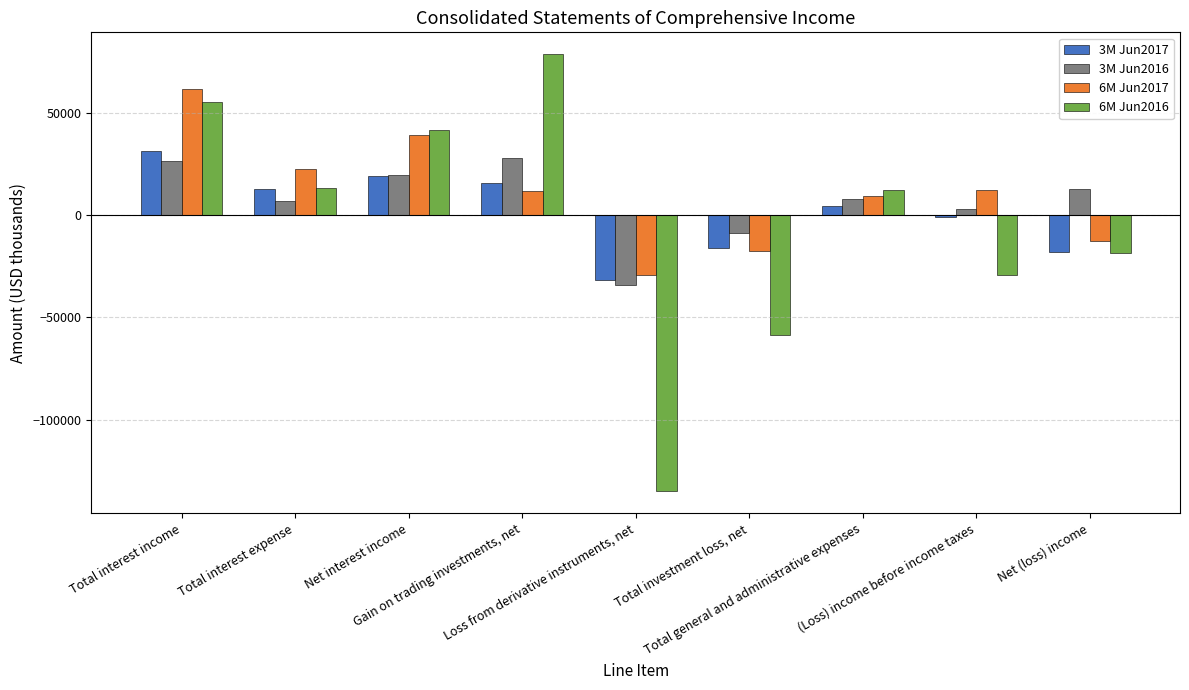

What is the minimum value for 3M Jun2016?

-34381